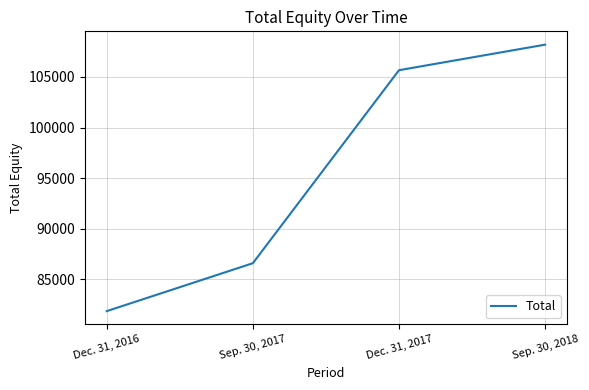

The chart shows a value of 173580 at Sep. 30, 2018. True or false?

False